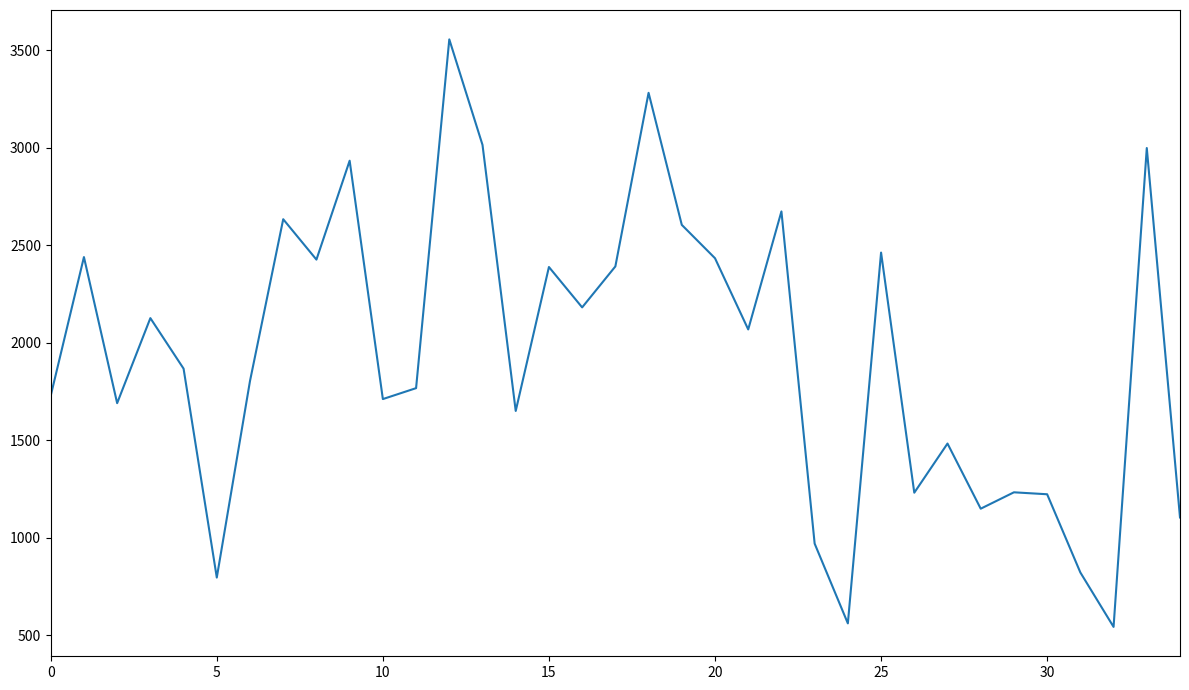

How many lines are shown in the chart?

1